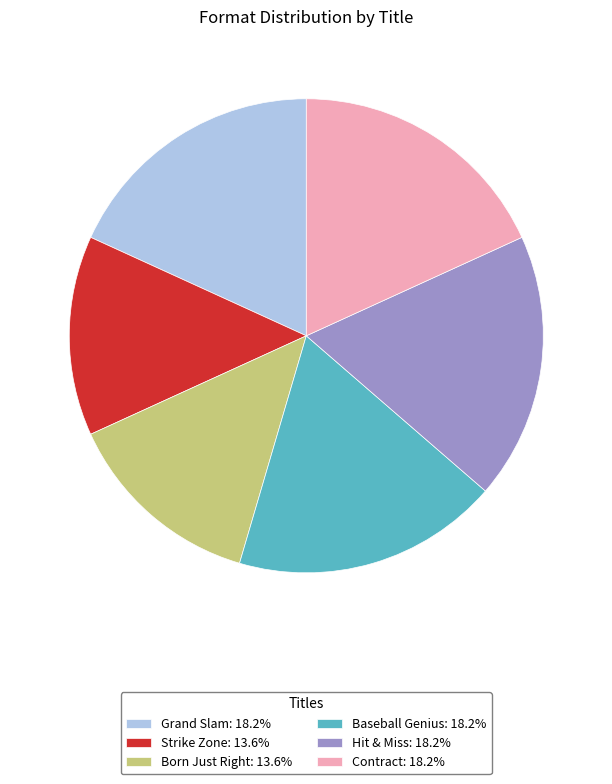

Is there any slice that represents more than half of the pie?

No